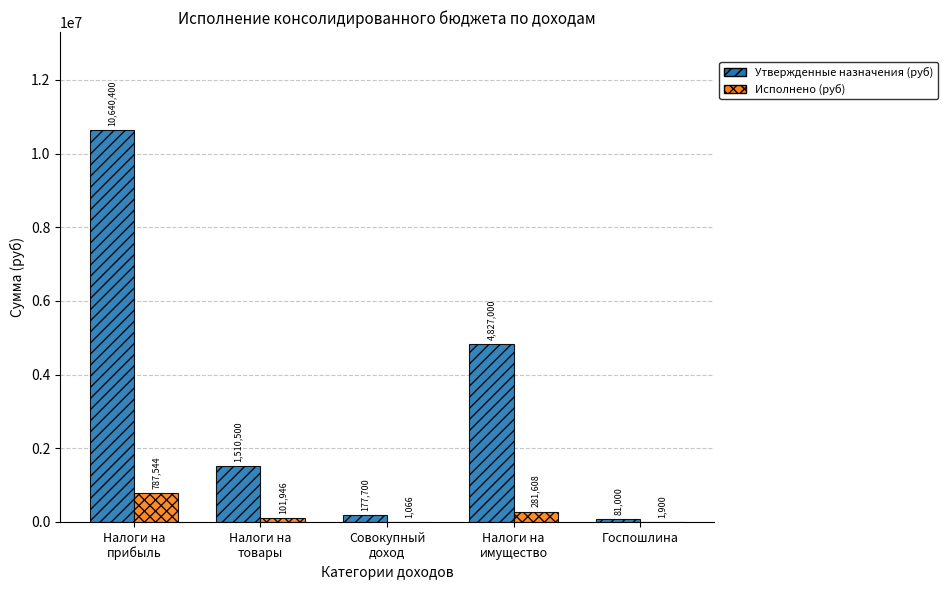

What is the highest value of the Исполнено (руб) series?

787543.8